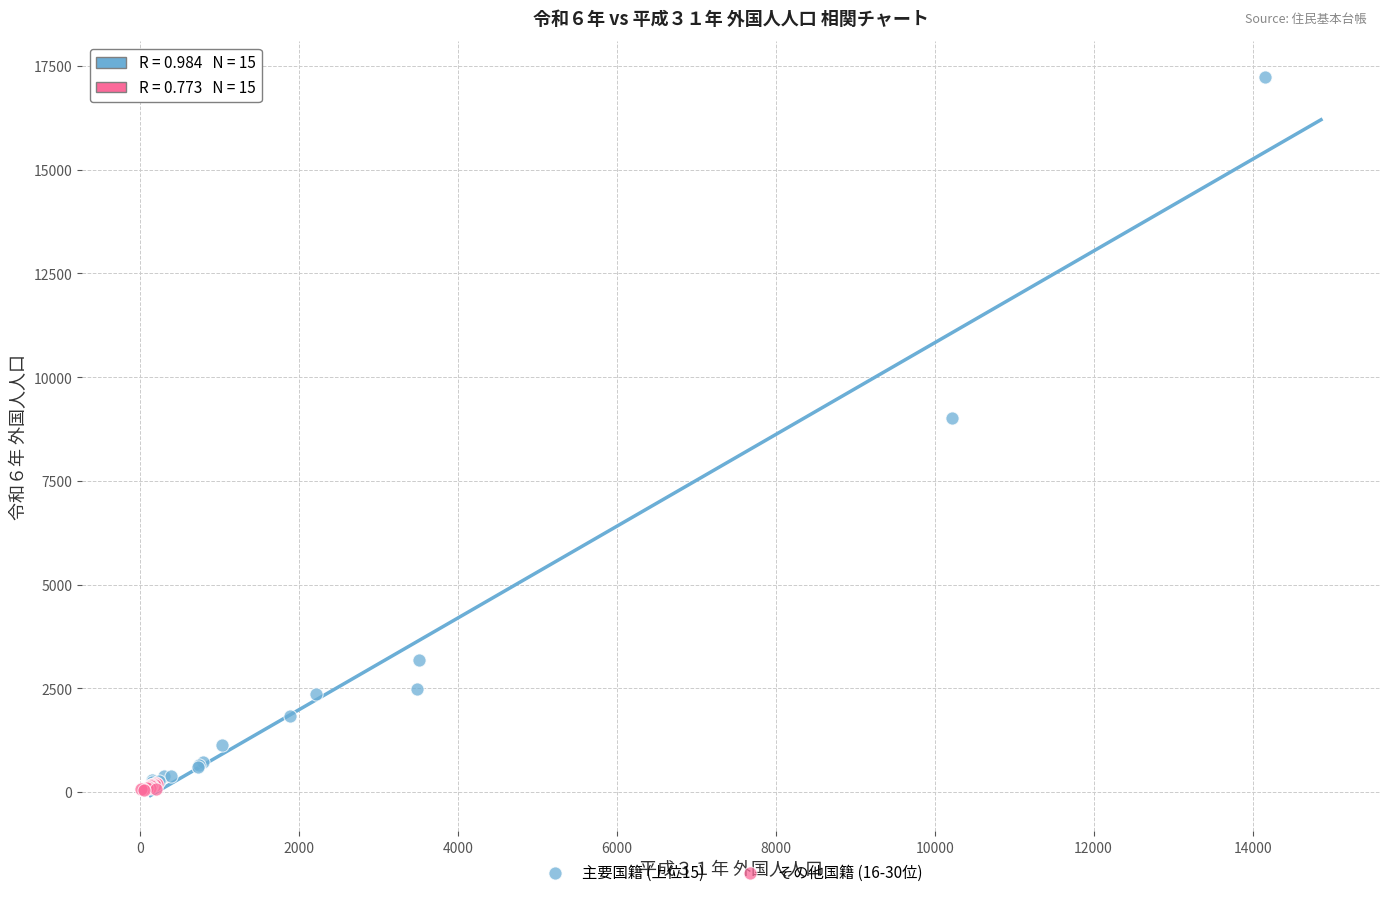

Which series contains the highest Y value?

主要国籍 (上位15)